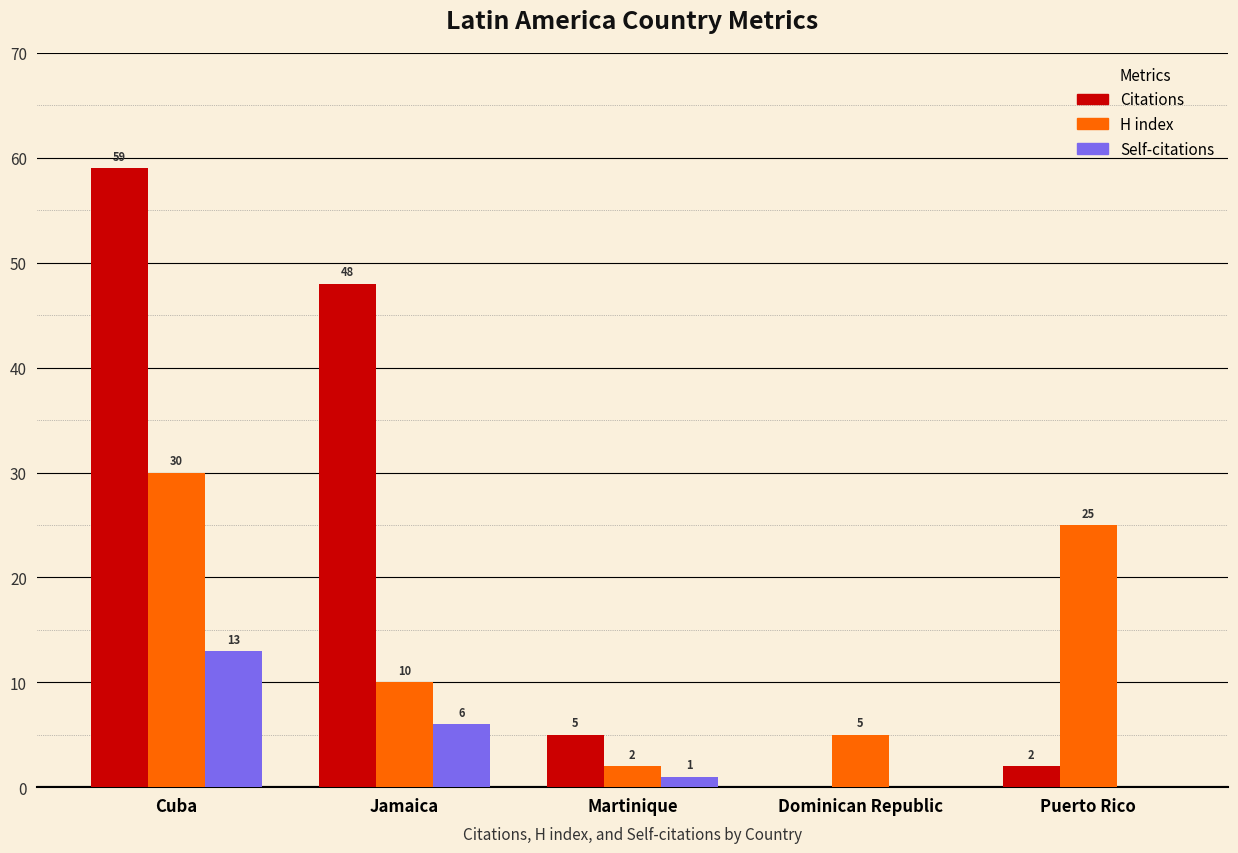

Reading left to right, list all the values displayed in this chart.

Citations: 59	48	5	0	2
H index: 30	10	2	5	25
Self-citations: 13	6	1	0	0